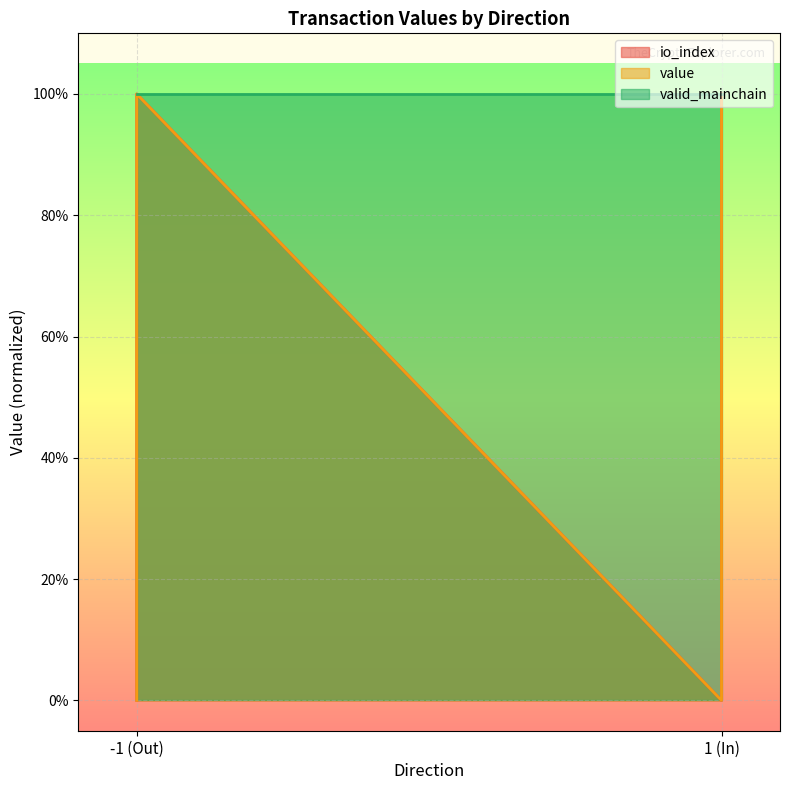

At which category does the chart reach its peak across all series?

-1 (Out)